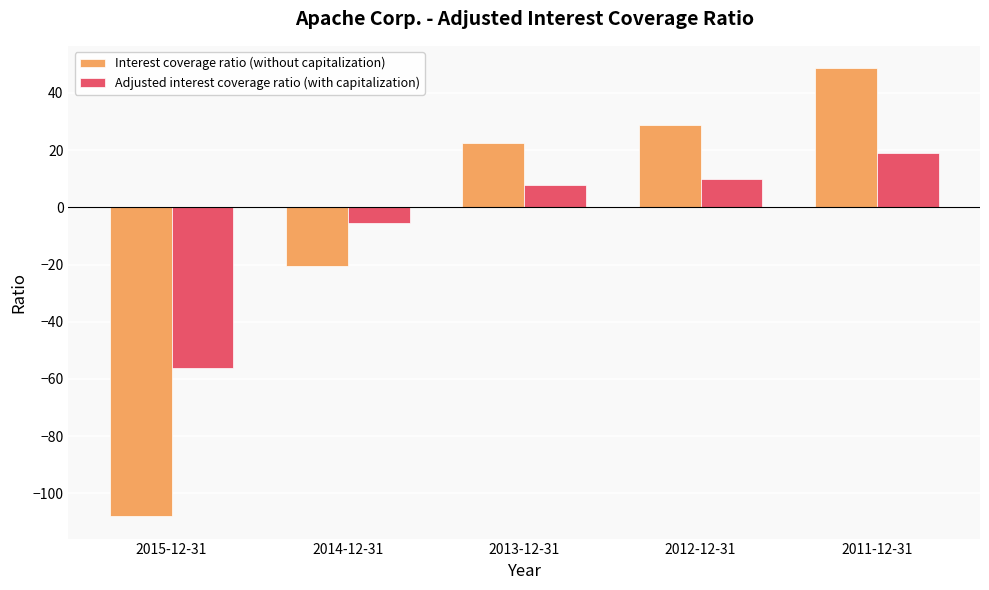

What is the difference between the highest and lowest values at 2013-12-31?

14.8